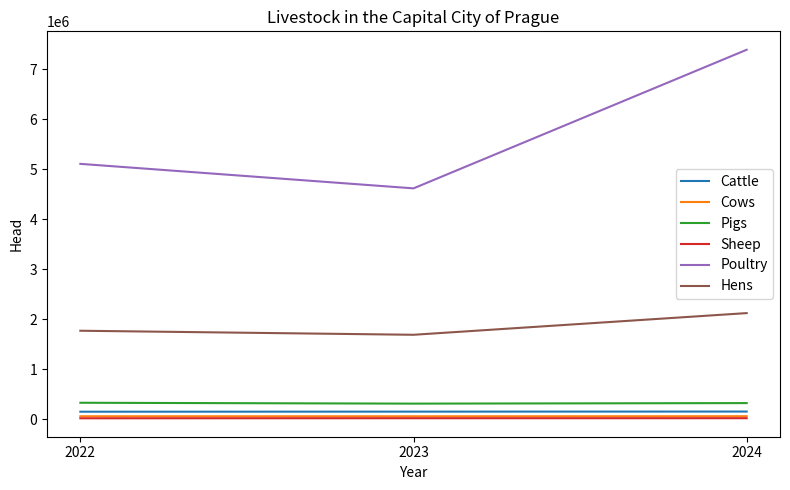

The value of Hens at 2022 is 1013419. True or false?

False